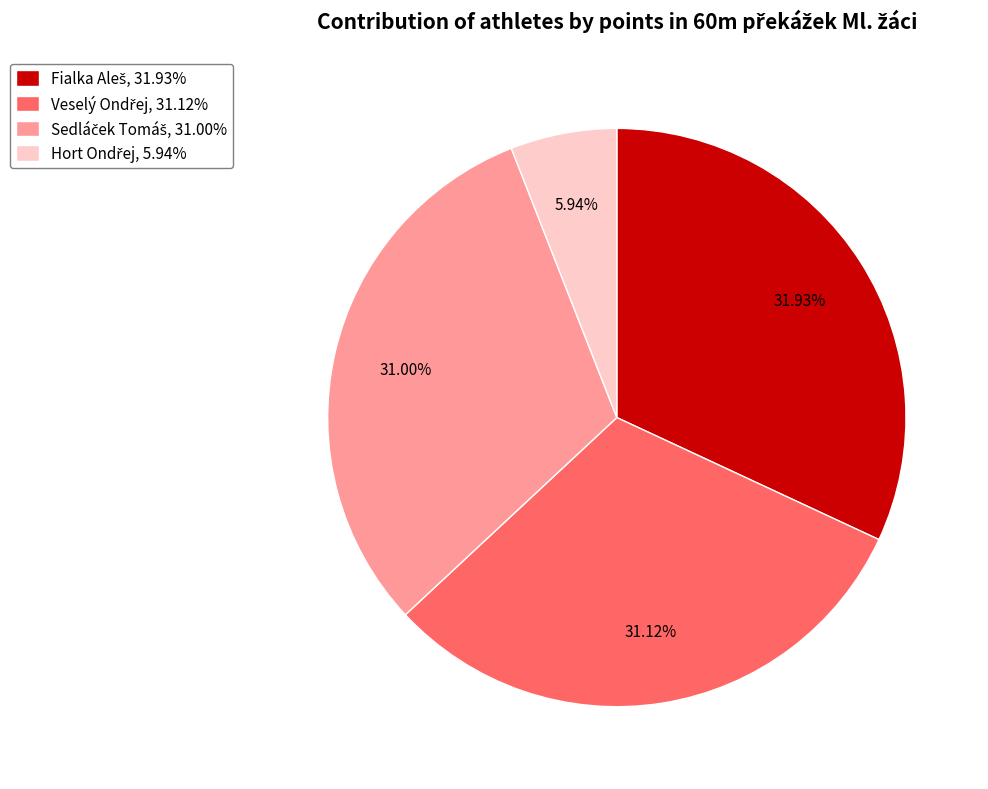

Is there any slice that represents more than half of the pie?

No